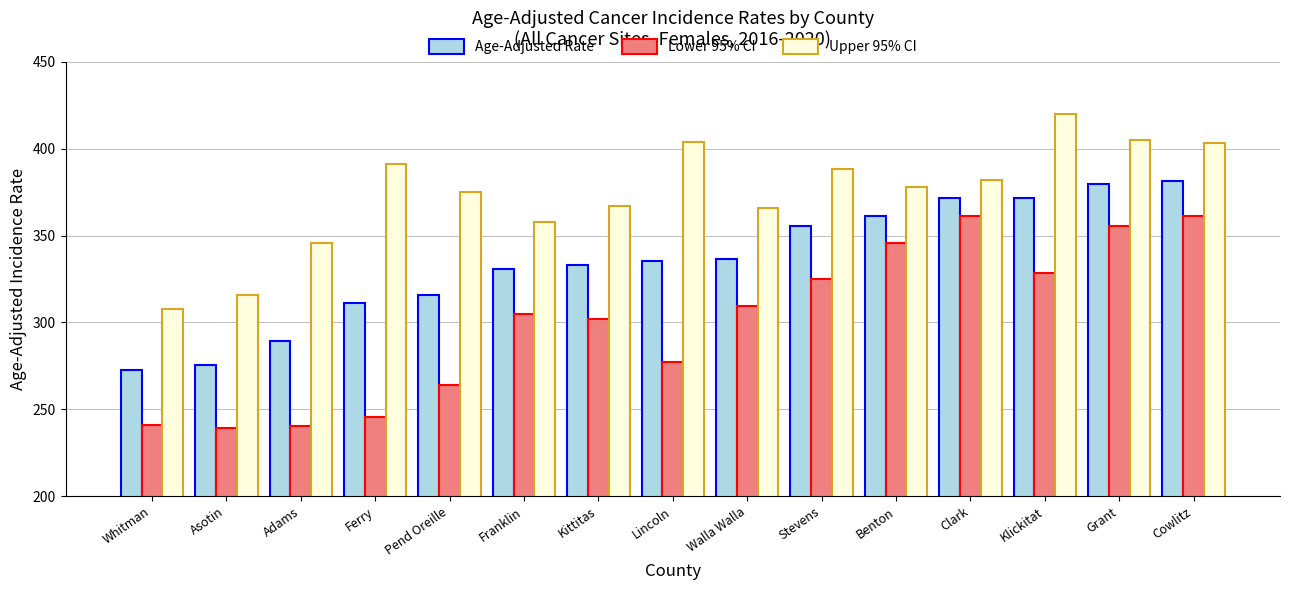

What is the total value across all series at Cowlitz?

1145.8